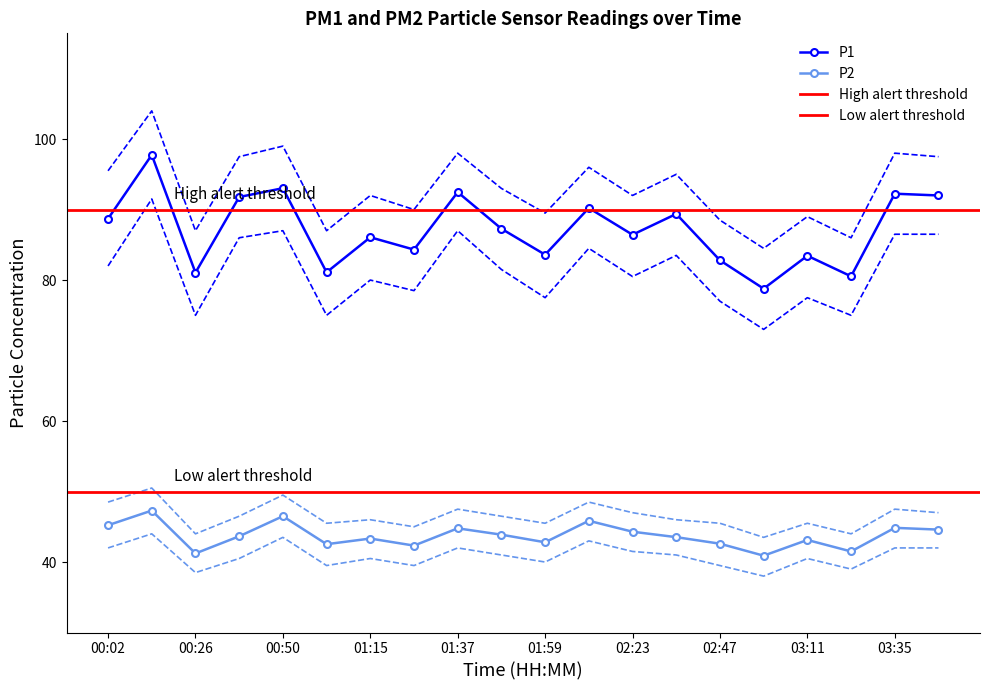

What is the highest value of the P1 series?

97.8